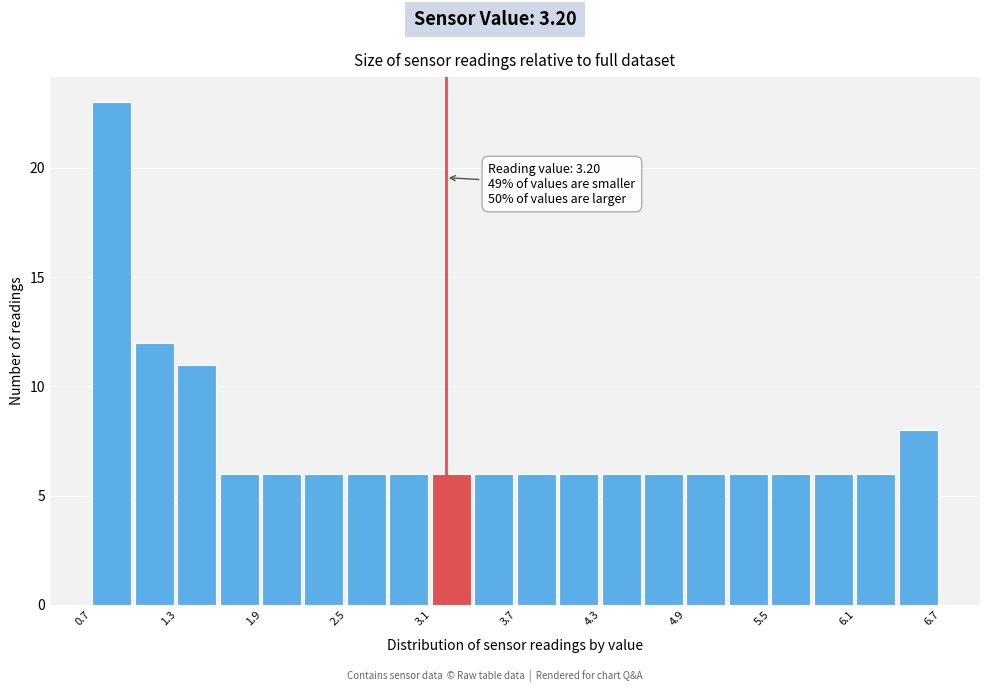

Read against the x-axis, roughly where is the centre of the tallest bar?

0.8